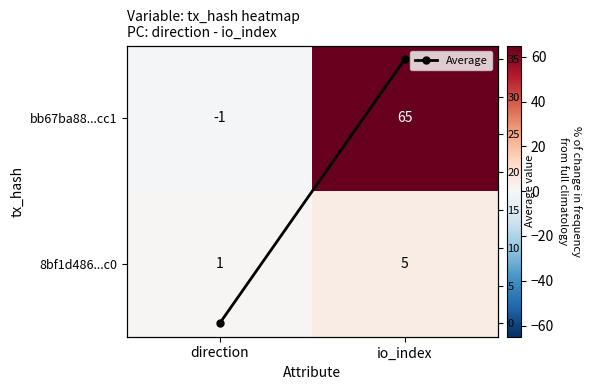

List the series in order of their peak value, lowest first.

8bf1d486...c0, Average, bb67ba88...cc1